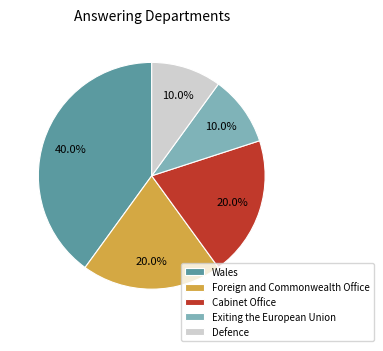

The Foreign and Commonwealth Office slice represents 20% of the pie. True or false?

True